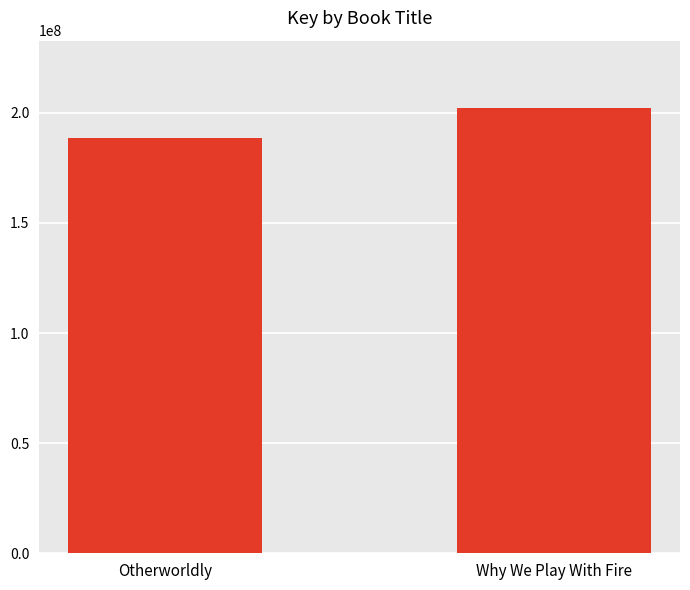

What is the difference between the values at Why We Play With Fire and Otherworldly?

13643835